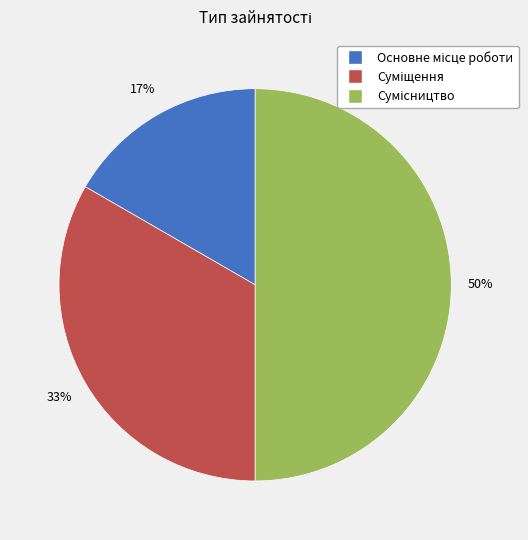

To the nearest percent, what is the difference between the largest and smallest slice percentages?

33%